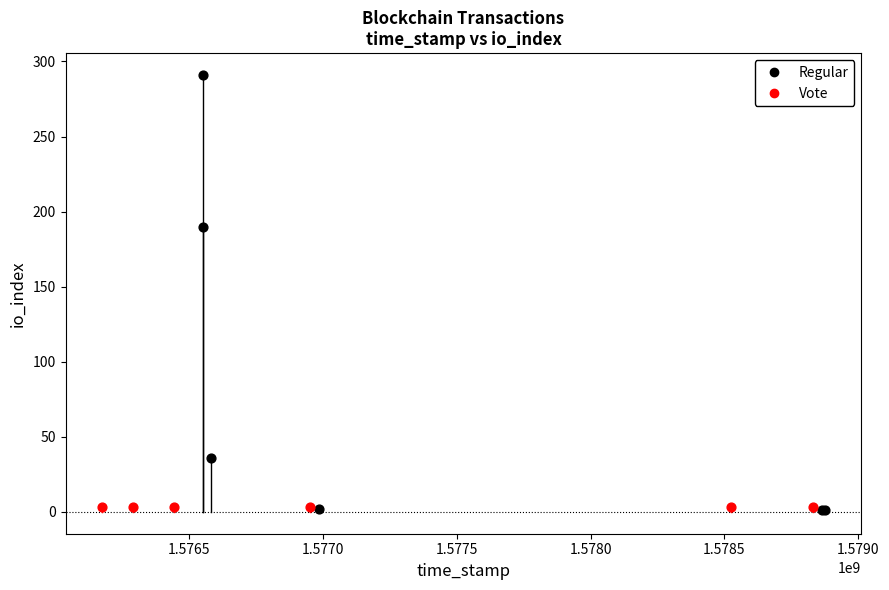

Which series reaches the maximum Y coordinate?

Regular